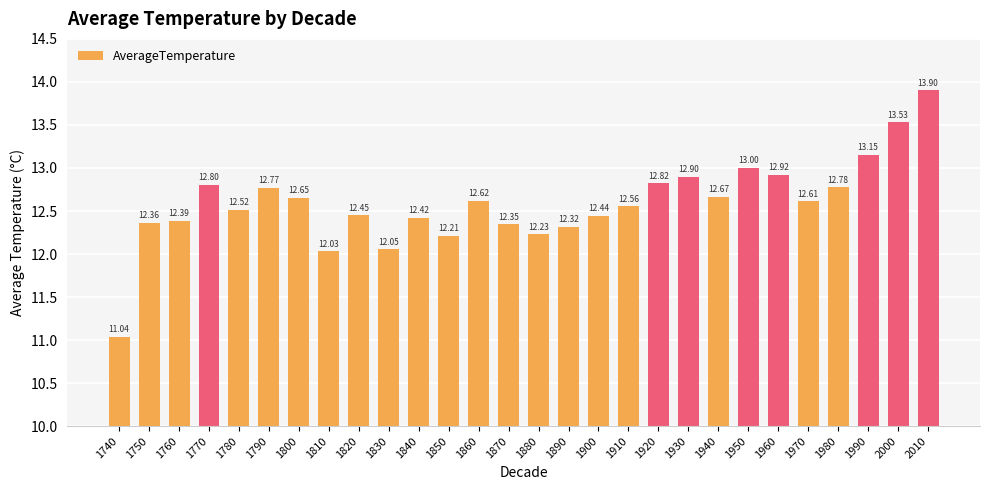

Approximately how many times larger is the value at 1820 compared to 1830?

1.0